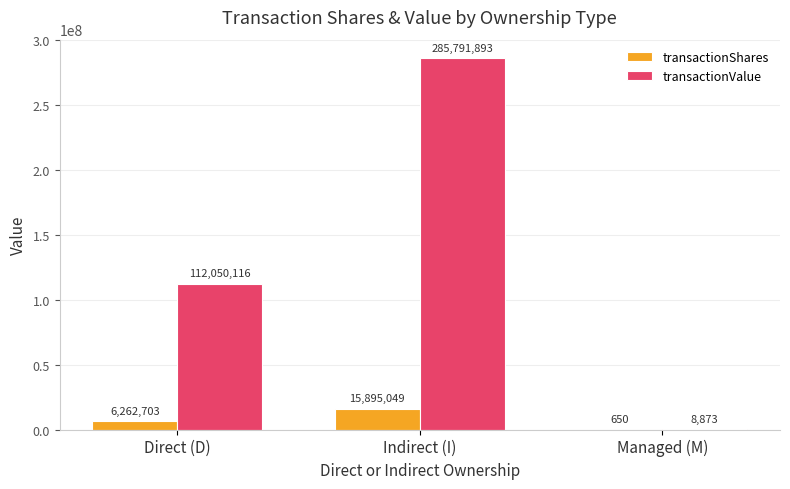

Reading left to right, extract all data points from this chart.

transactionShares: 6262703	15895049	650
transactionValue: 112050116	285791893	8873